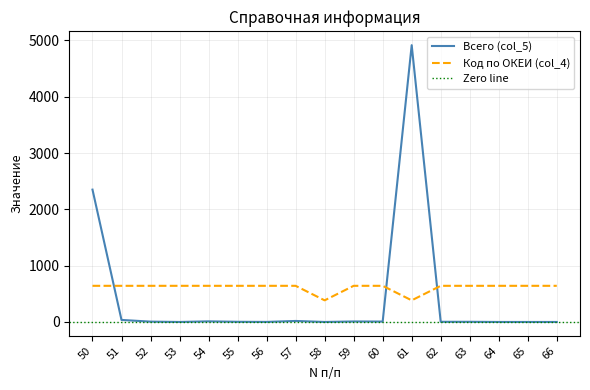

Rank the categories by Всего (col_5) value from lowest to highest.

53, 58, 64, 65, 66, 56, 55, 62, 63, 52, 60, 59, 54, 57, 51, 50, 61